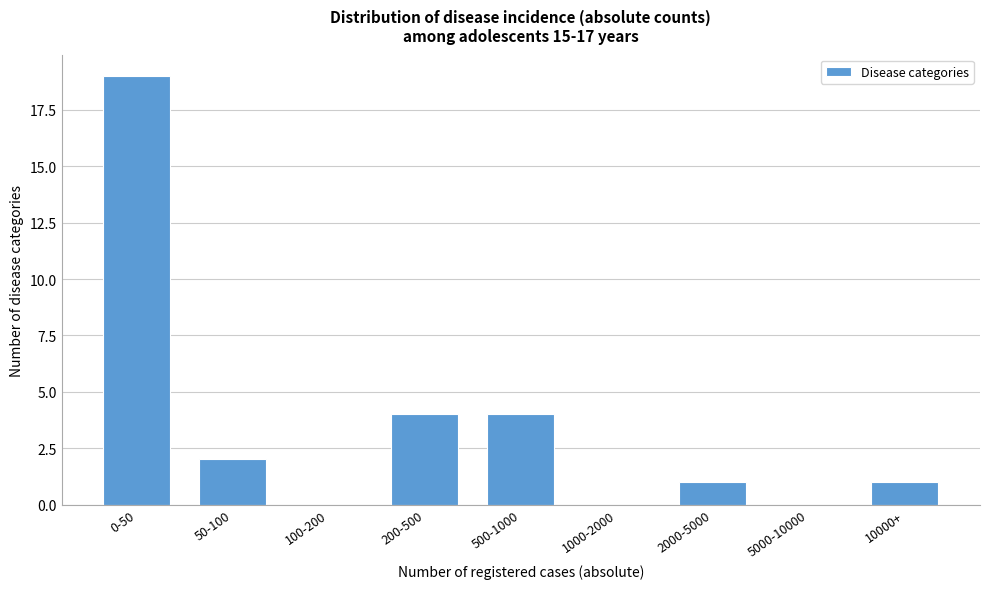

Reading right to left, list all the values displayed in this chart.

10000+=1	5000-10000=0	2000-5000=1	1000-2000=0	500-1000=4	200-500=4	100-200=0	50-100=2	0-50=19